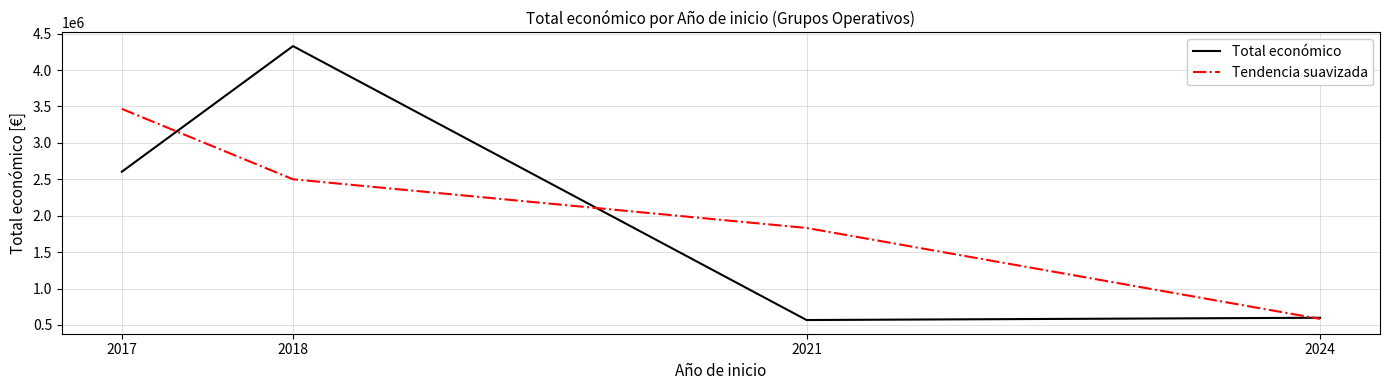

How many lines are shown in the chart?

2